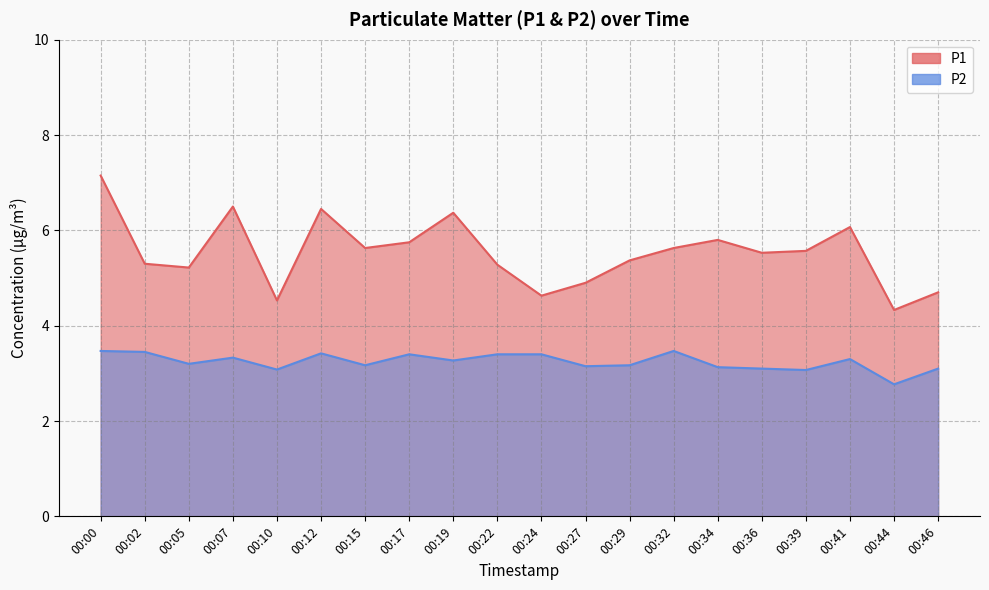

At which category is the sum across all series the highest?

00:00